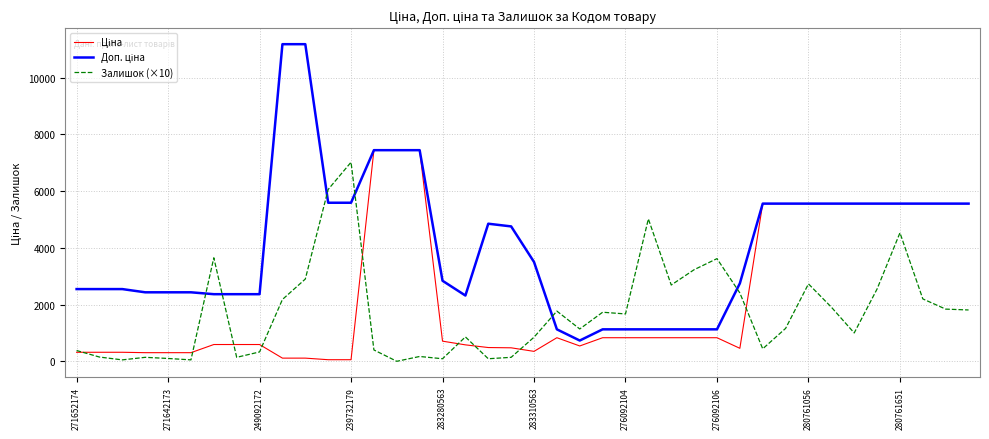

What is the highest value of the Залишок (×10) series?

7020.0